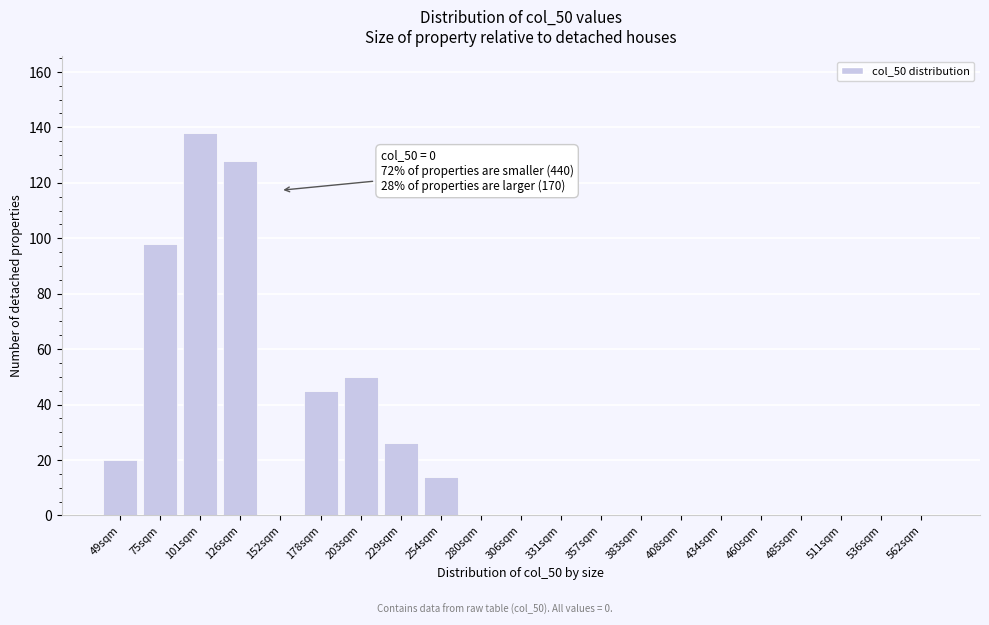

Reading left to right, list all the values displayed in this chart.

49sqm=20	75sqm=98	101sqm=138	126sqm=128	152sqm=0	178sqm=45	203sqm=50	229sqm=26	254sqm=14	280sqm=0	306sqm=0	331sqm=0	357sqm=0	383sqm=0	408sqm=0	434sqm=0	460sqm=0	485sqm=0	511sqm=0	536sqm=0	562sqm=0